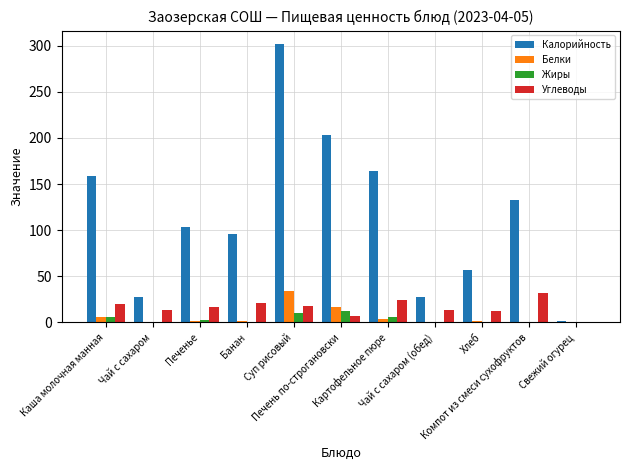

What is the greatest value displayed?

301.3